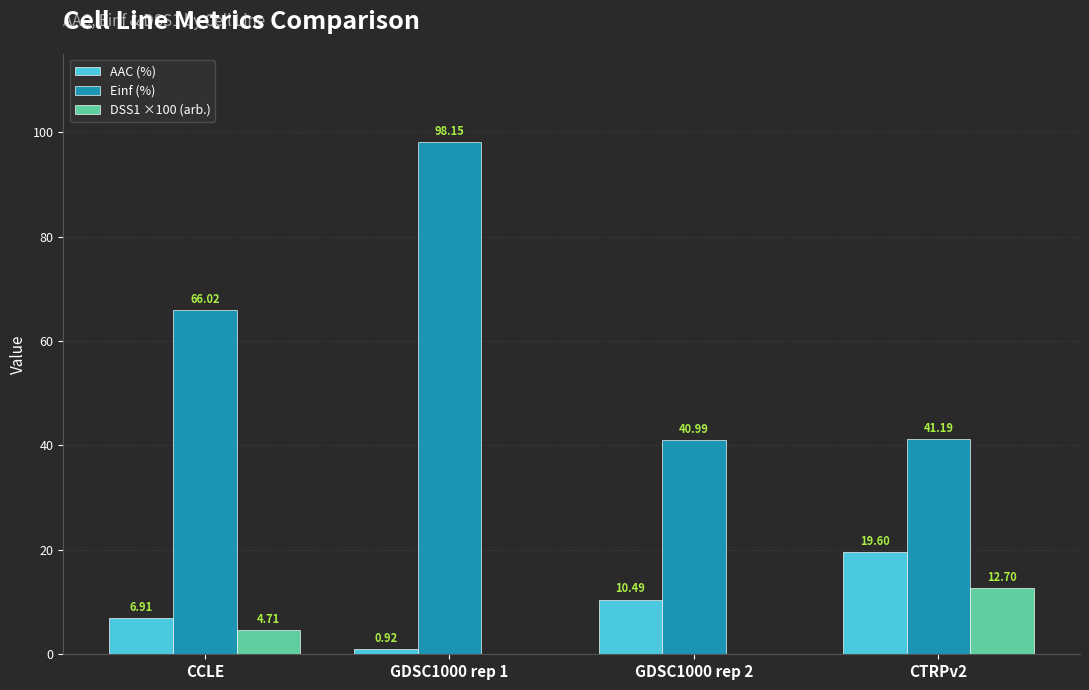

Between CCLE and GDSC1000 rep 2, which series saw the biggest shift?

Einf (%)